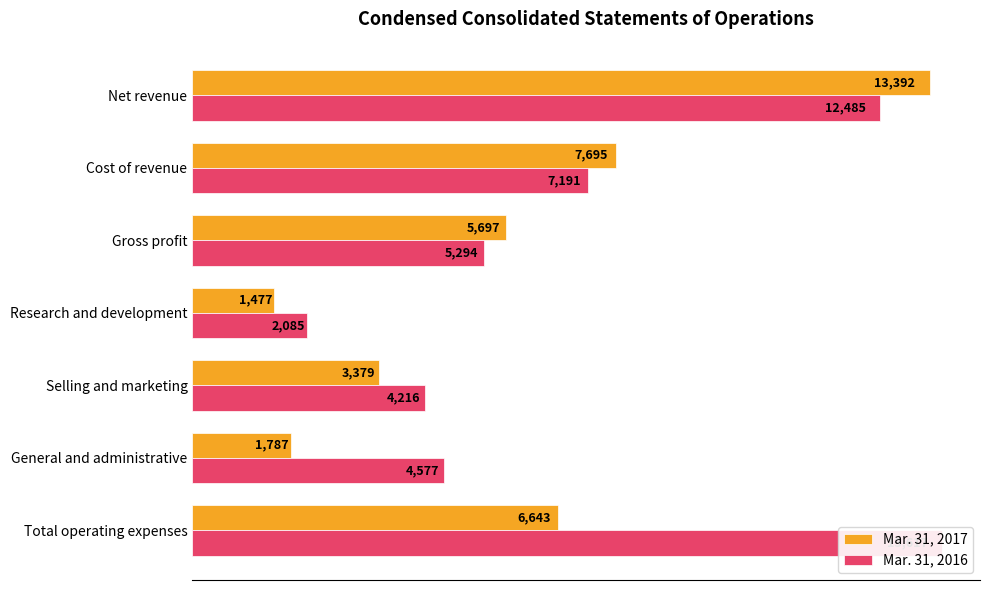

Rank the series at Total operating expenses from highest to lowest value.

Mar. 31, 2016, Mar. 31, 2017